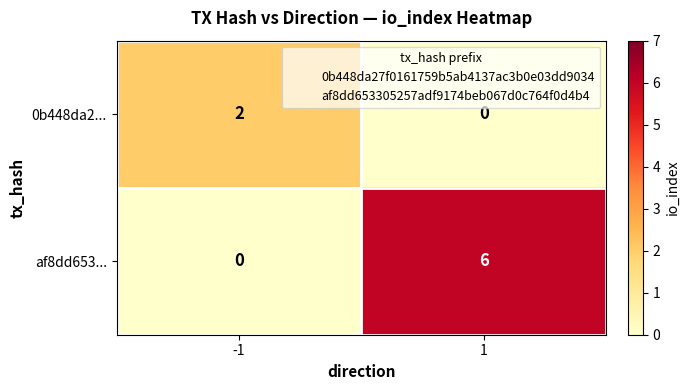

Which series has the largest total across all categories?

af8dd653...